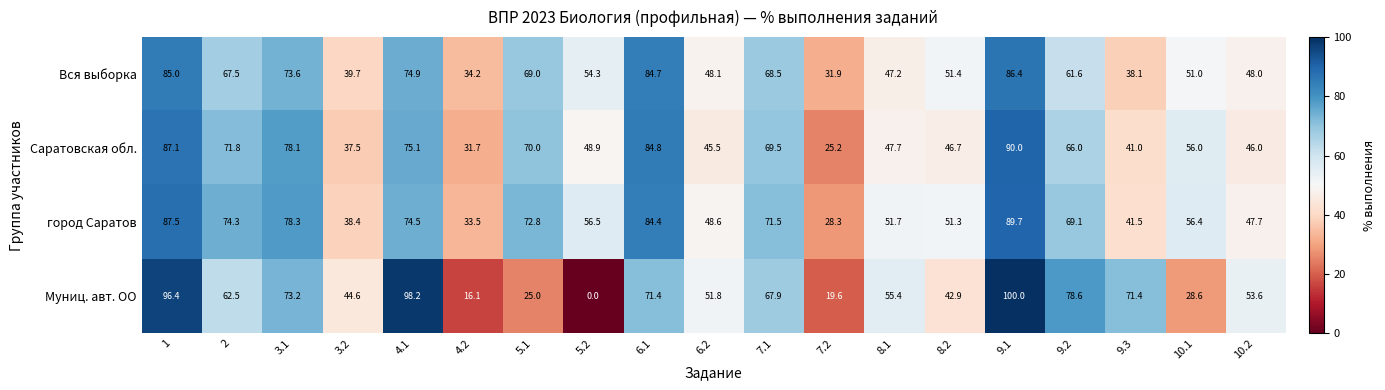

What is the difference between the second highest and minimum values in the Саратовская обл. series?

61.9